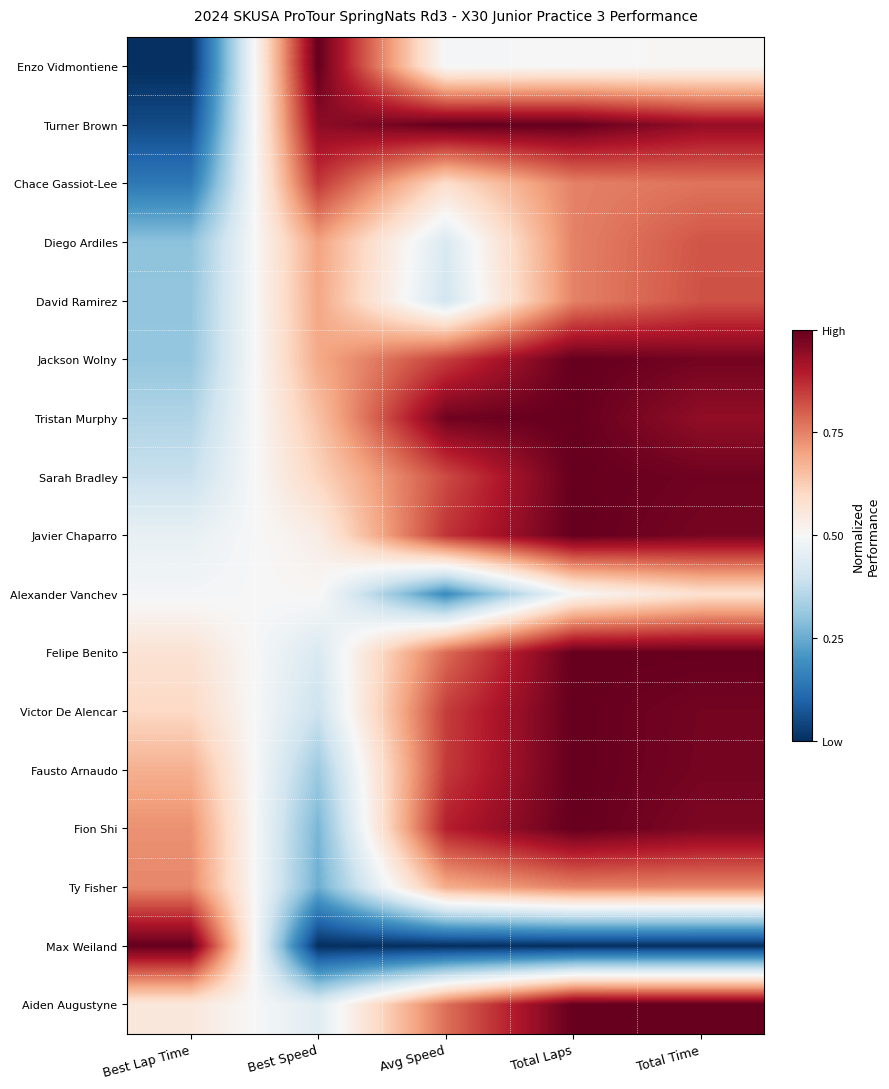

Reading left to right, what are all the values shown in this chart?

Enzo Vidmontiene: Best Lap Time=0.0	Best Speed=1.0	Avg Speed=0.5	Total Laps=0.5	Total Time=0.5
Turner Brown: Best Lap Time=0.1	Best Speed=0.9	Avg Speed=1.0	Total Laps=1.0	Total Time=0.9
Chace Gassiot-Lee: Best Lap Time=0.1	Best Speed=0.9	Avg Speed=0.6	Total Laps=0.8	Total Time=0.8
Diego Ardiles: Best Lap Time=0.3	Best Speed=0.7	Avg Speed=0.4	Total Laps=0.8	Total Time=0.8
David Ramirez: Best Lap Time=0.3	Best Speed=0.7	Avg Speed=0.4	Total Laps=0.8	Total Time=0.8
Jackson Wolny: Best Lap Time=0.3	Best Speed=0.7	Avg Speed=0.8	Total Laps=1.0	Total Time=1.0
Tristan Murphy: Best Lap Time=0.3	Best Speed=0.6	Avg Speed=1.0	Total Laps=1.0	Total Time=0.9
Sarah Bradley: Best Lap Time=0.4	Best Speed=0.6	Avg Speed=0.8	Total Laps=1.0	Total Time=1.0
Javier Chaparro: Best Lap Time=0.5	Best Speed=0.5	Avg Speed=0.9	Total Laps=1.0	Total Time=1.0
Alexander Vanchev: Best Lap Time=0.5	Best Speed=0.5	Avg Speed=0.2	Total Laps=0.5	Total Time=0.6
Felipe Benito: Best Lap Time=0.6	Best Speed=0.4	Avg Speed=0.8	Total Laps=1.0	Total Time=1.0
Victor De Alencar: Best Lap Time=0.6	Best Speed=0.4	Avg Speed=0.8	Total Laps=1.0	Total Time=1.0
Fausto Arnaudo: Best Lap Time=0.7	Best Speed=0.3	Avg Speed=0.9	Total Laps=1.0	Total Time=1.0
Fion Shi: Best Lap Time=0.7	Best Speed=0.3	Avg Speed=0.9	Total Laps=1.0	Total Time=1.0
Ty Fisher: Best Lap Time=0.7	Best Speed=0.3	Avg Speed=0.7	Total Laps=0.8	Total Time=0.7
Max Weiland: Best Lap Time=1.0	Best Speed=0.0	Avg Speed=0.0	Total Laps=0.0	Total Time=0.0
Aiden Augustyne: Best Lap Time=0.6	Best Speed=0.4	Avg Speed=0.8	Total Laps=1.0	Total Time=1.0